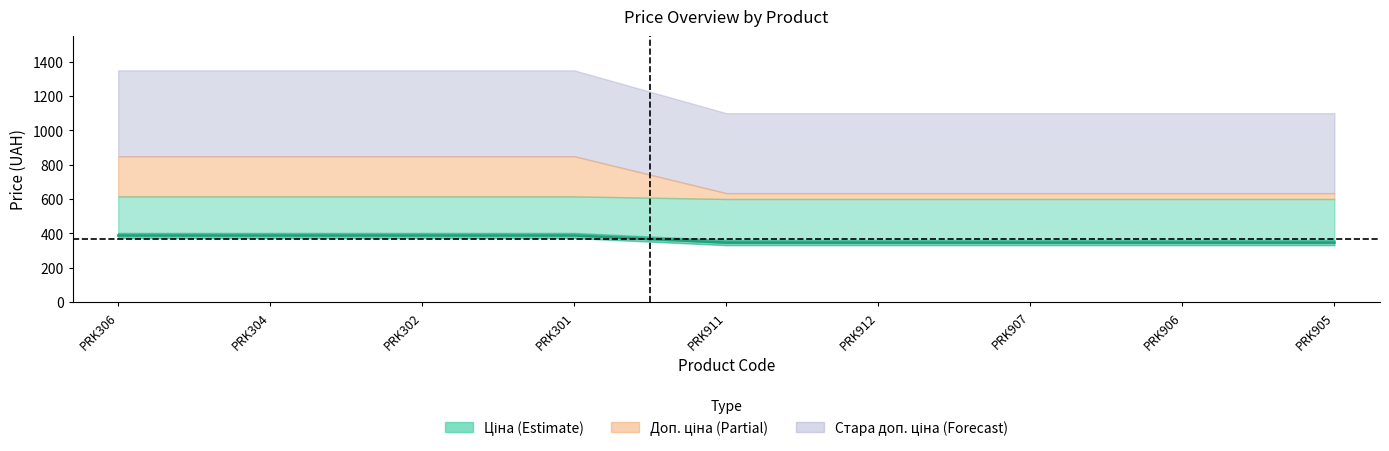

The value of Ціна at PRK301 is 1778.1. True or false?

False